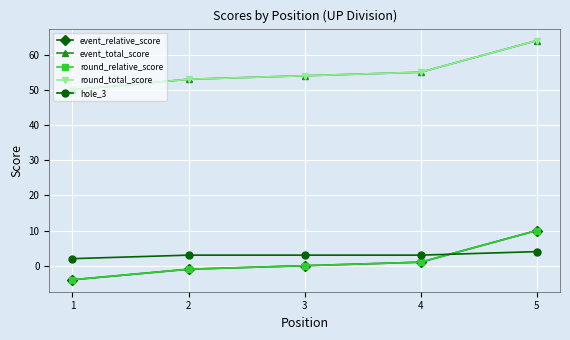

What is the greatest value displayed?

64